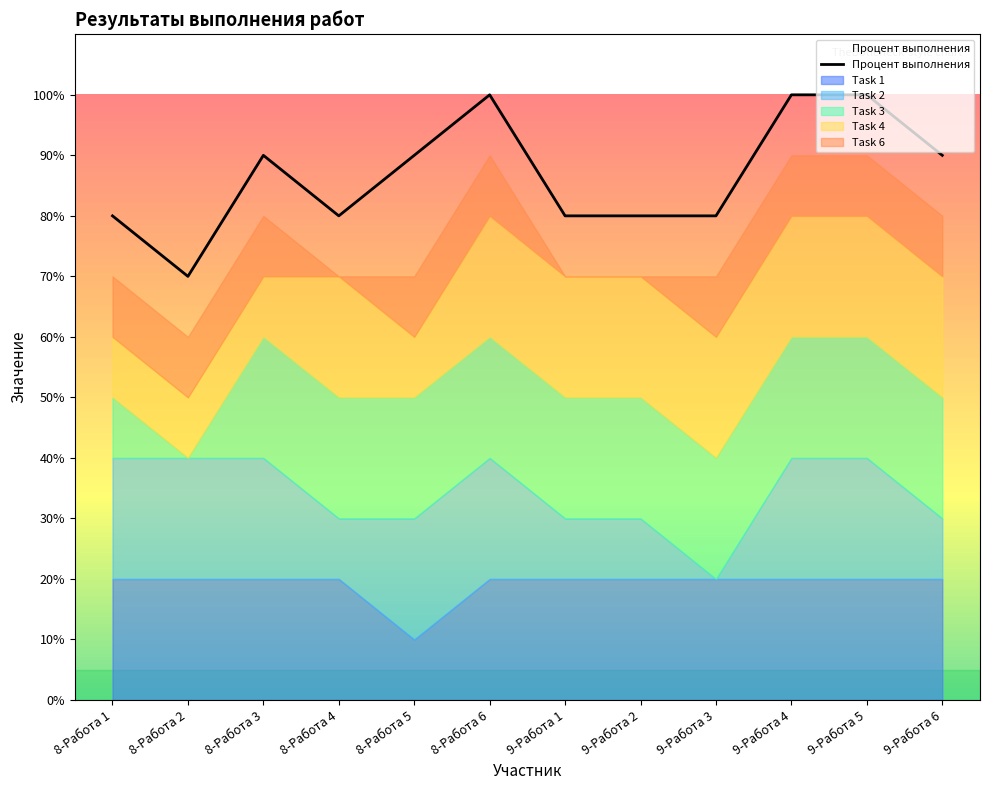

Is it true that the value at 9-Работа 6 is 161?

False